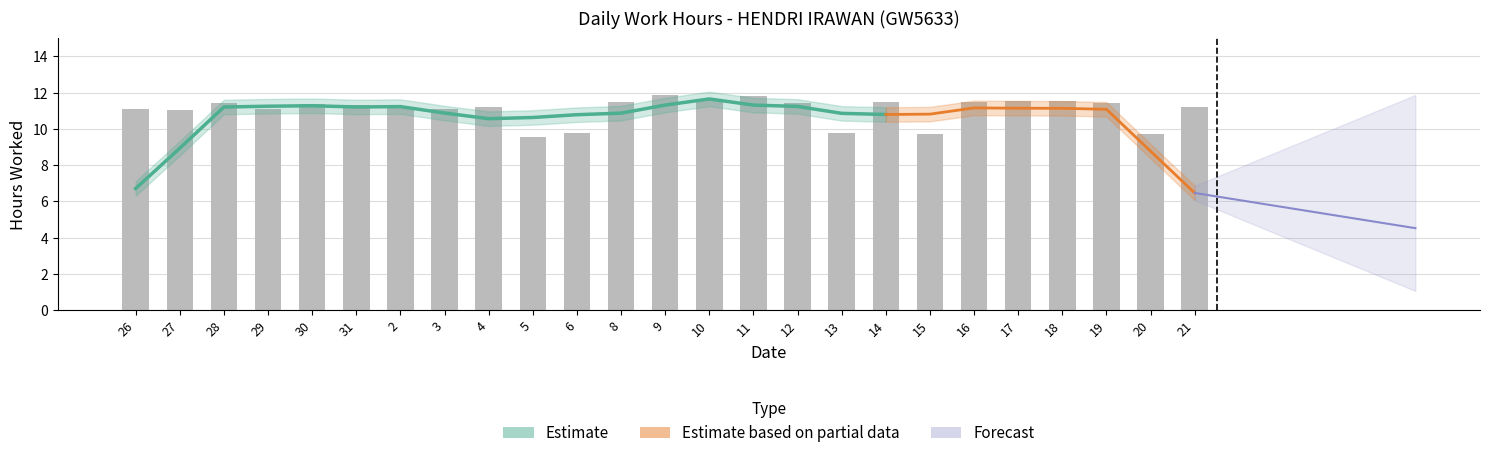

At which category does the chart reach its minimum across all series?

5